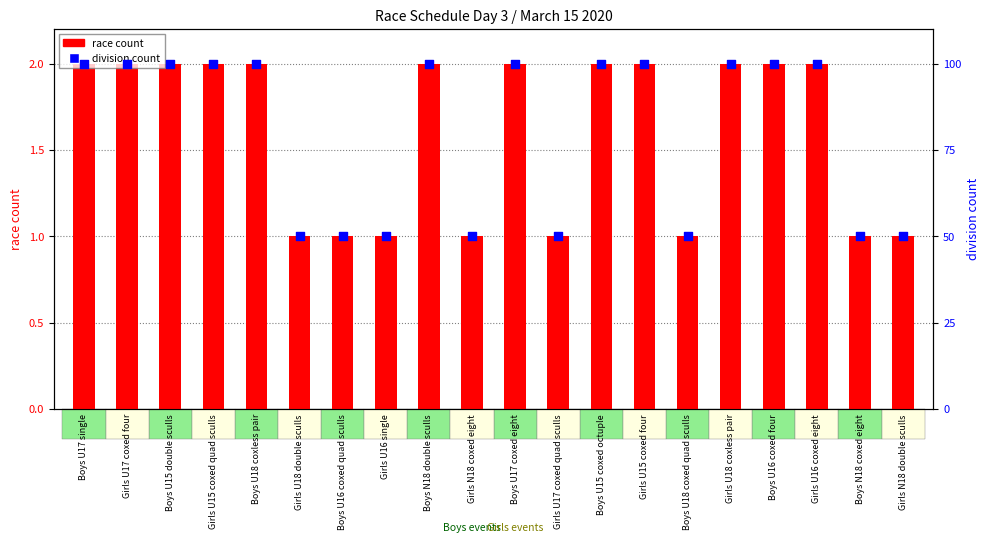

Which series contains the lowest Y value?

race count